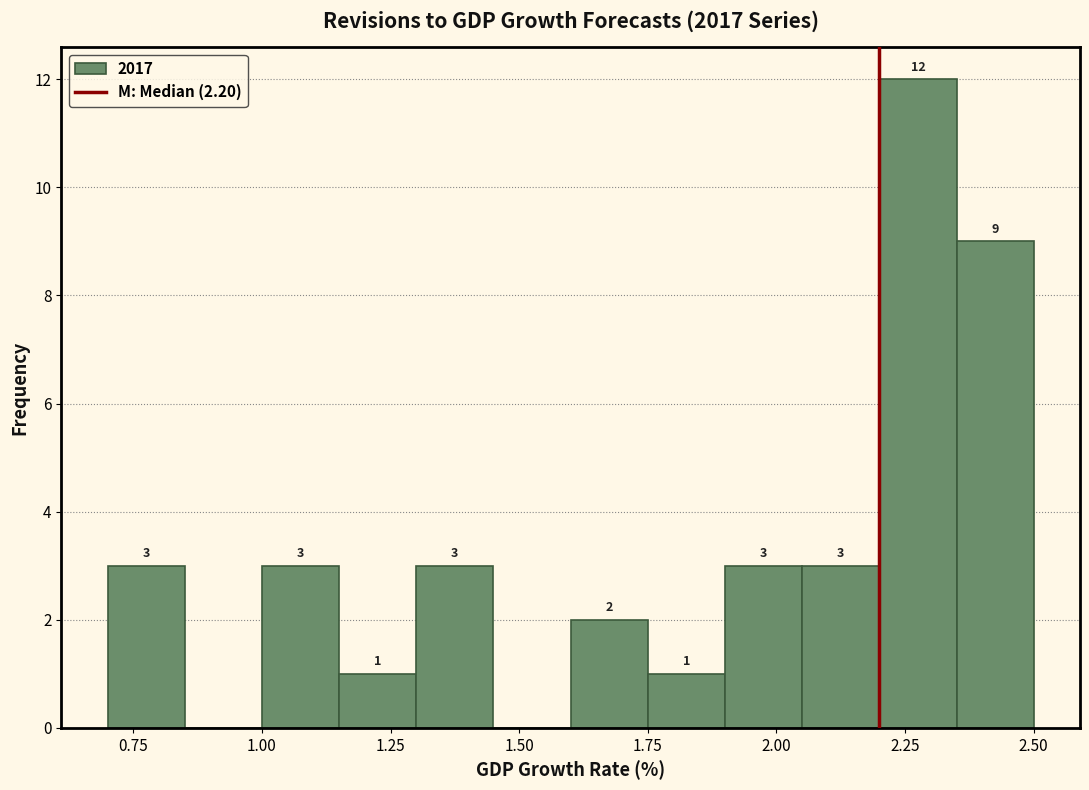

Around what value on the x-axis is the tallest bar? Give the approximate position of its centre, as read against the axis.

2.30